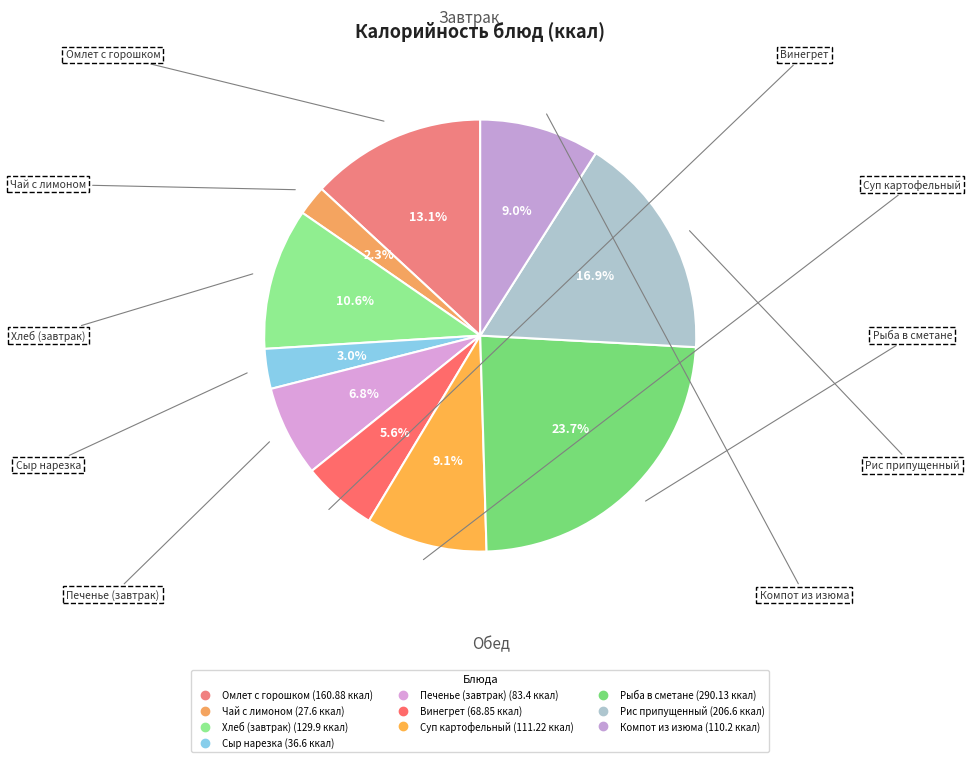

Is there any slice that represents more than half of the pie?

No